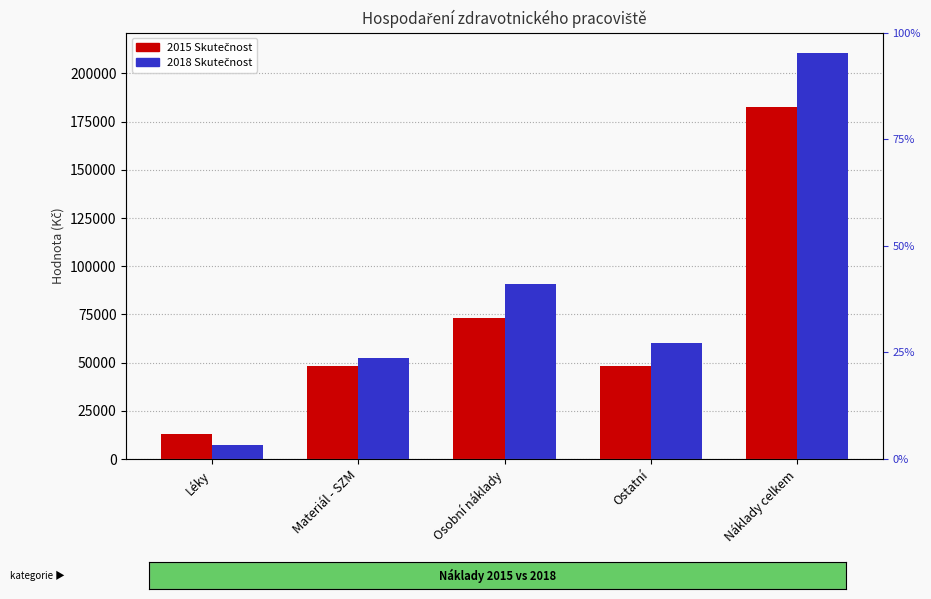

What position from the left is Náklady celkem?

5